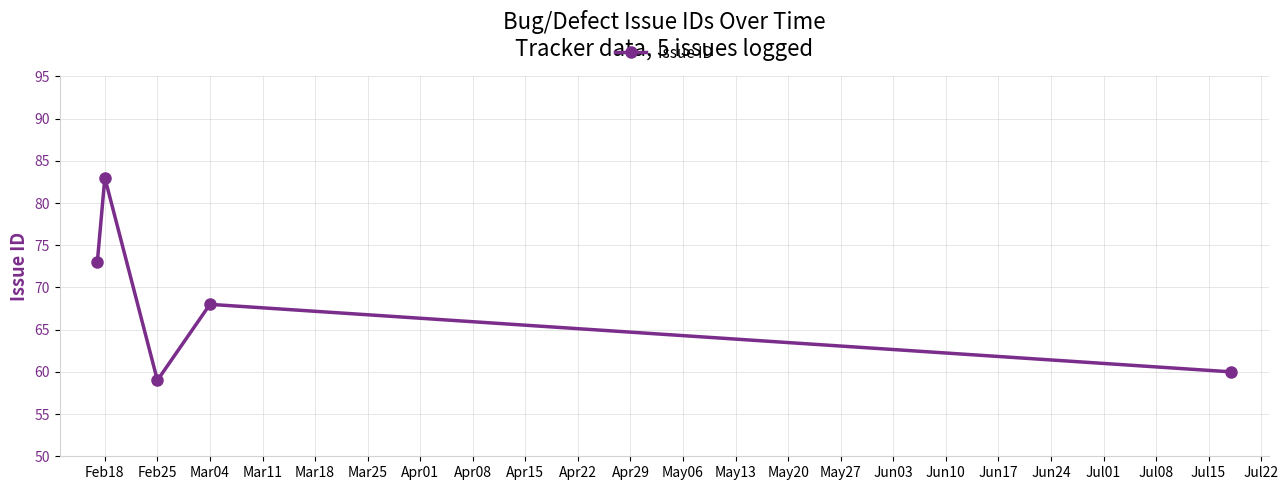

How many interior local peaks (higher than both neighbors) does the data have?

2